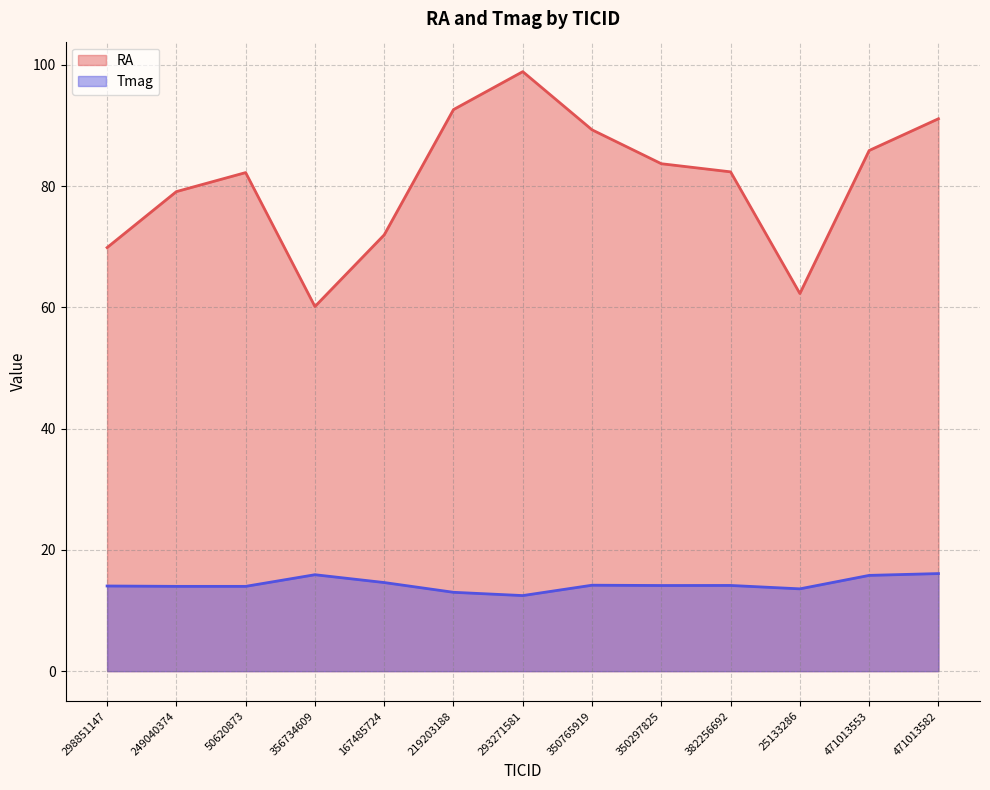

What position from the right is 382256692?

4